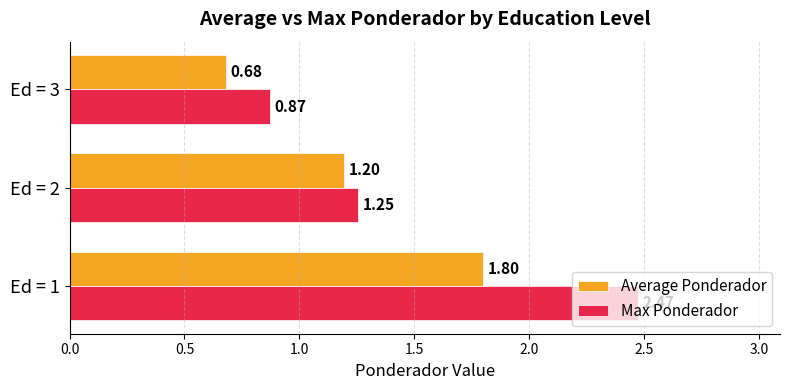

List the series in order of their overall mean, highest first.

Max Ponderador, Average Ponderador